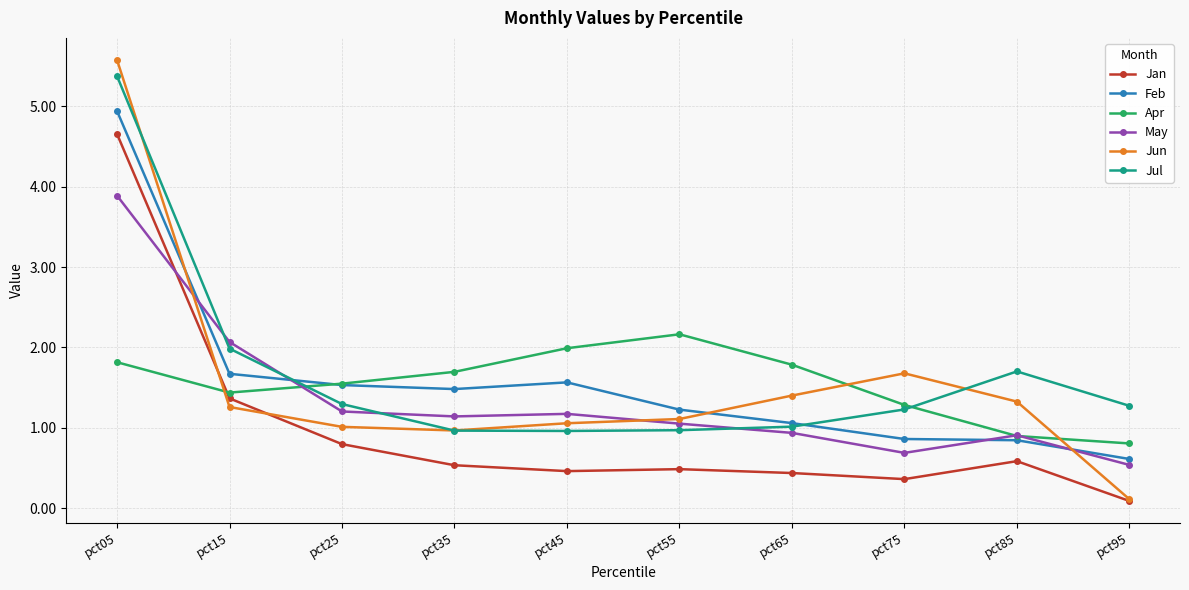

Is the value of May at pct75 greater than the value of Jul at pct95?

No